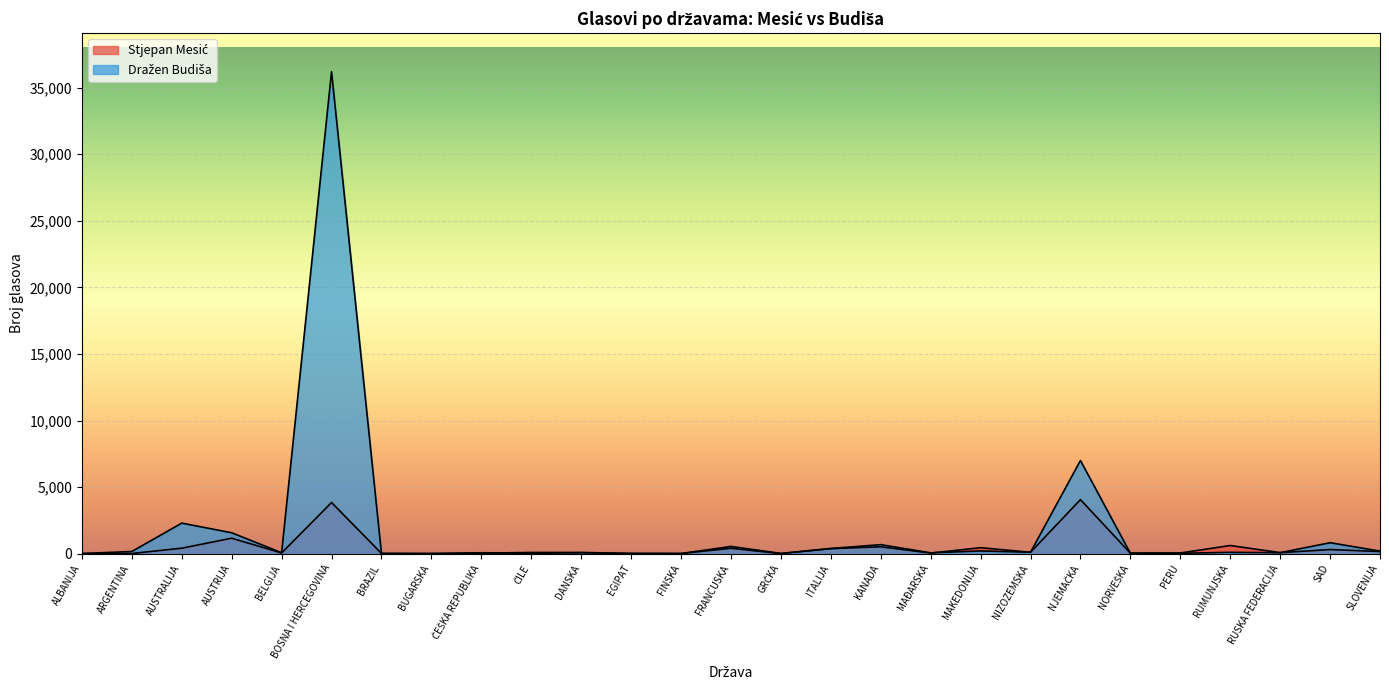

Rank the series by their average value, from lowest to highest.

Stjepan Mesić, Dražen Budiša